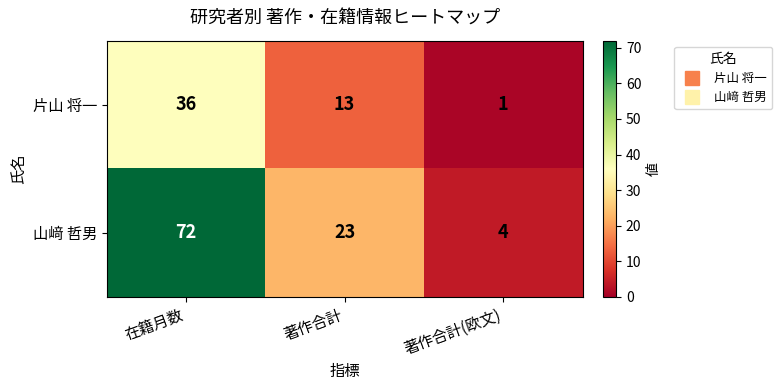

At 在籍月数, list the series in order from smallest to largest.

片山 将一, 山﨑 哲男